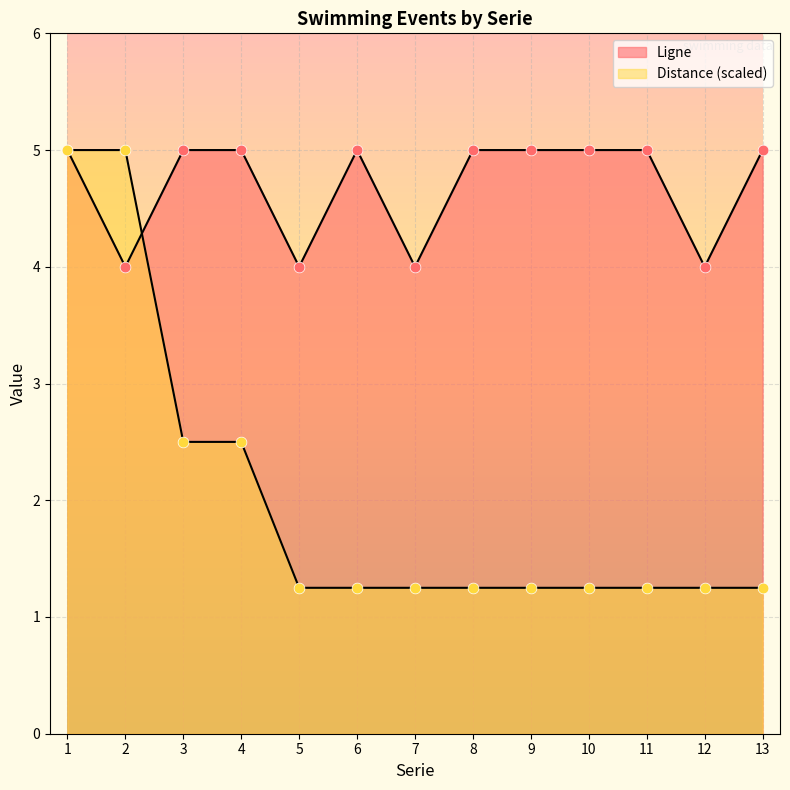

At how many categories does at least one series exceed 4?

10